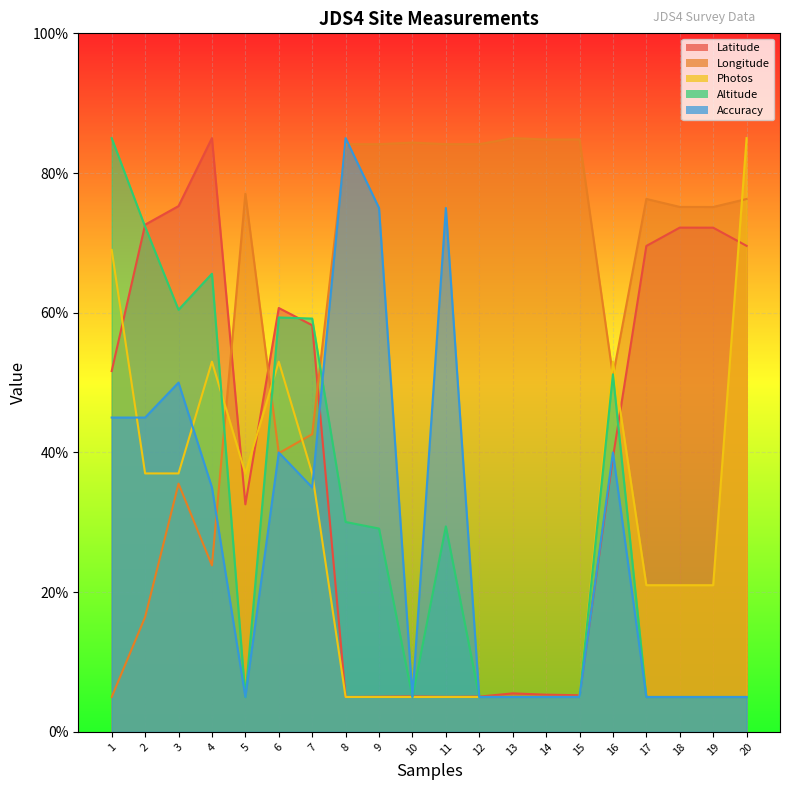

Which series changed the most between 12 and 14?

Longitude